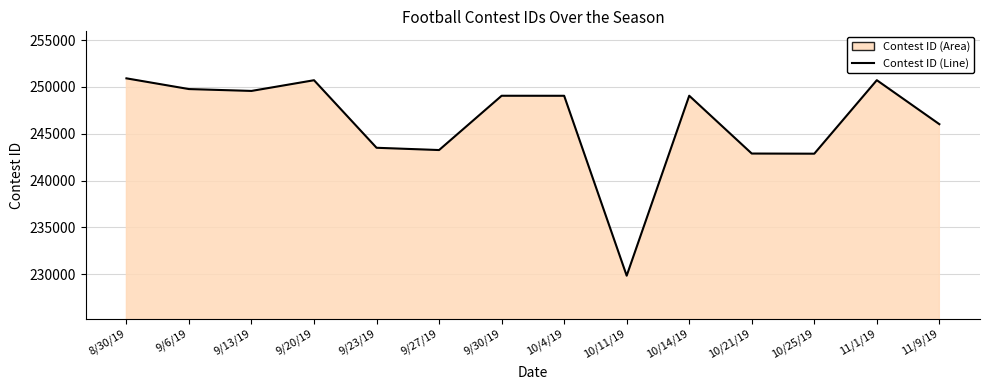

The chart shows a value of 250721 at 11/1/19. True or false?

True